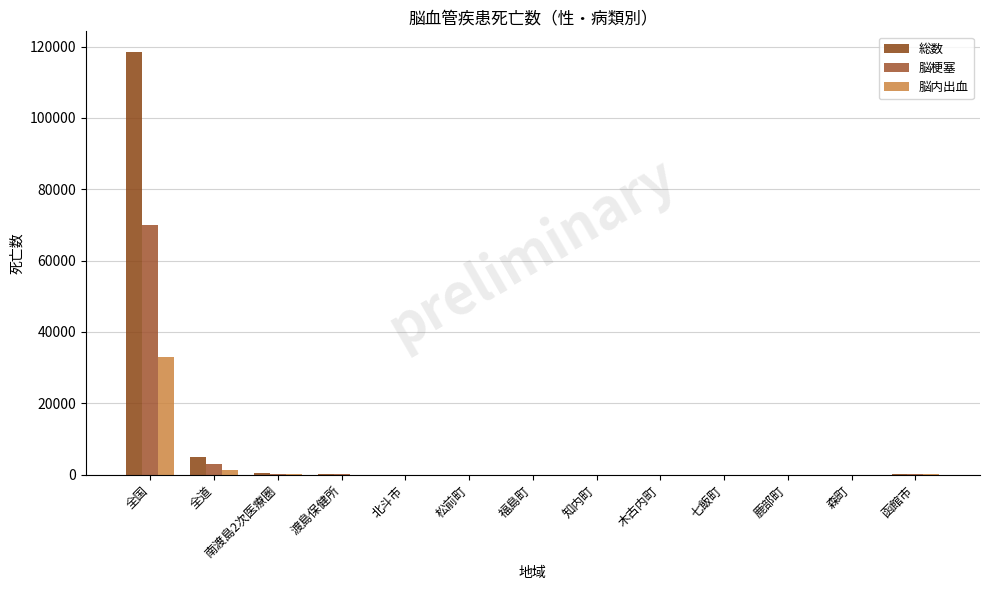

How many categories are shown in the chart?

13